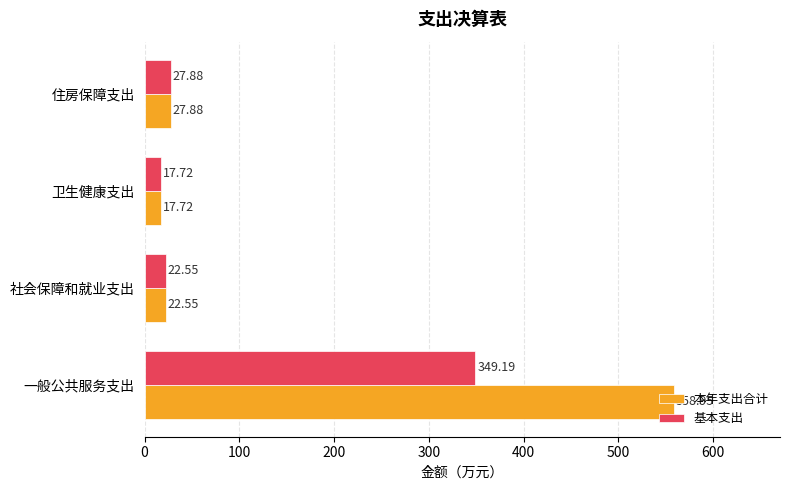

What is the difference between the maximum and minimum values in the 基本支出 series?

331.5